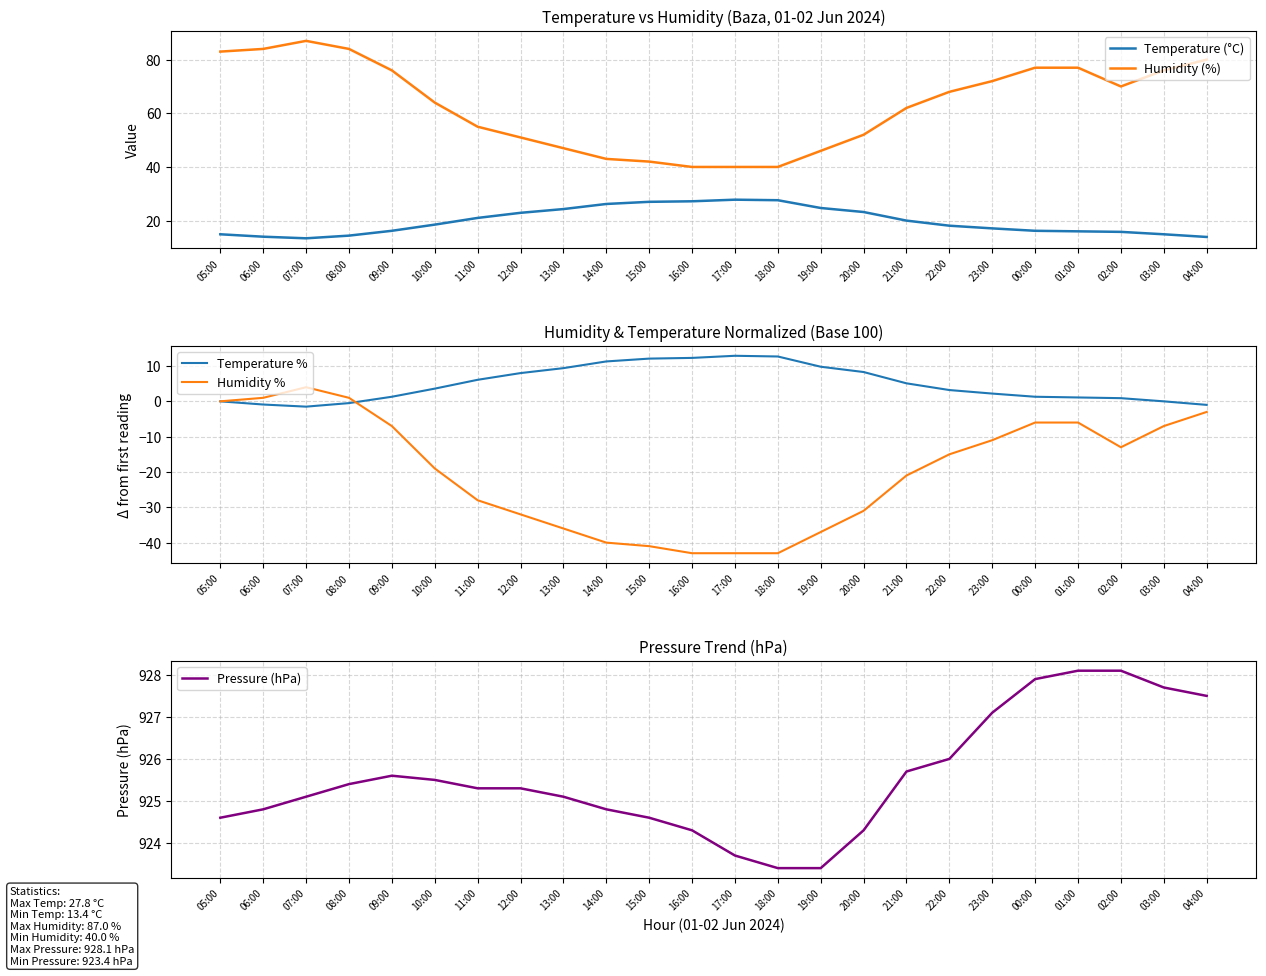

Reading left to right, transcribe all the data shown in this chart.

Temperature (°C): 05:00=14.9	06:00=14.0	07:00=13.4	08:00=14.4	09:00=16.2	10:00=18.5	11:00=21.0	12:00=22.9	13:00=24.3	14:00=26.2	15:00=27.0	16:00=27.2	17:00=27.8	18:00=27.6	19:00=24.7	20:00=23.2	21:00=20.0	22:00=18.1	23:00=17.1	00:00=16.2	01:00=16.0	02:00=15.8	03:00=14.9	04:00=13.9
Humidity (%): 05:00=83.0	06:00=84.0	07:00=87.0	08:00=84.0	09:00=76.0	10:00=64.0	11:00=55.0	12:00=51.0	13:00=47.0	14:00=43.0	15:00=42.0	16:00=40.0	17:00=40.0	18:00=40.0	19:00=46.0	20:00=52.0	21:00=62.0	22:00=68.0	23:00=72.0	00:00=77.0	01:00=77.0	02:00=70.0	03:00=76.0	04:00=80.0
Temperature %: 05:00=0.0	06:00=-0.9	07:00=-1.5	08:00=-0.5	09:00=1.3	10:00=3.6	11:00=6.1	12:00=8.0	13:00=9.4	14:00=11.3	15:00=12.1	16:00=12.3	17:00=12.9	18:00=12.7	19:00=9.8	20:00=8.3	21:00=5.1	22:00=3.2	23:00=2.2	00:00=1.3	01:00=1.1	02:00=0.9	03:00=0.0	04:00=-1.0
Humidity %: 05:00=0.0	06:00=1.0	07:00=4.0	08:00=1.0	09:00=-7.0	10:00=-19.0	11:00=-28.0	12:00=-32.0	13:00=-36.0	14:00=-40.0	15:00=-41.0	16:00=-43.0	17:00=-43.0	18:00=-43.0	19:00=-37.0	20:00=-31.0	21:00=-21.0	22:00=-15.0	23:00=-11.0	00:00=-6.0	01:00=-6.0	02:00=-13.0	03:00=-7.0	04:00=-3.0
Pressure (hPa): 05:00=924.6	06:00=924.8	07:00=925.1	08:00=925.4	09:00=925.6	10:00=925.5	11:00=925.3	12:00=925.3	13:00=925.1	14:00=924.8	15:00=924.6	16:00=924.3	17:00=923.7	18:00=923.4	19:00=923.4	20:00=924.3	21:00=925.7	22:00=926.0	23:00=927.1	00:00=927.9	01:00=928.1	02:00=928.1	03:00=927.7	04:00=927.5